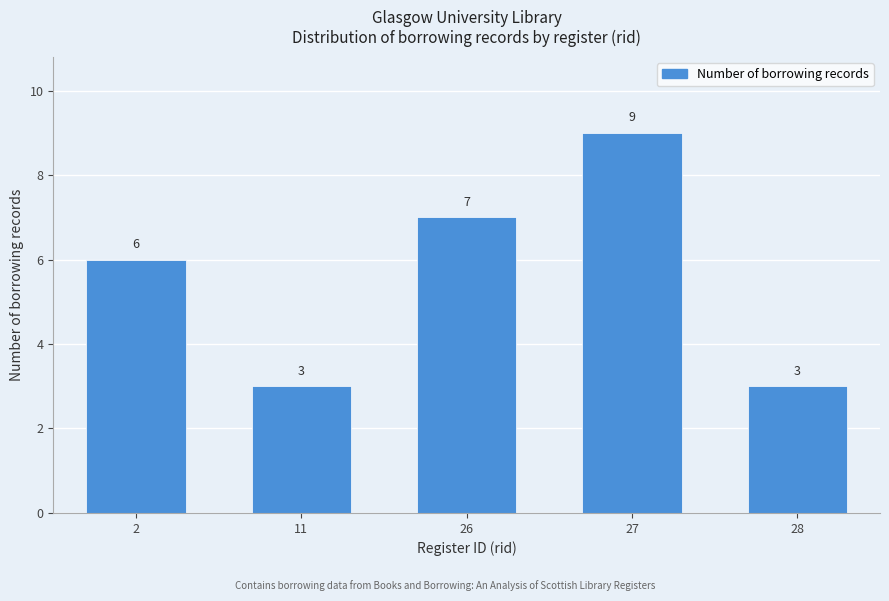

Reading right to left, what are all the values shown in this chart?

3	9	7	3	6